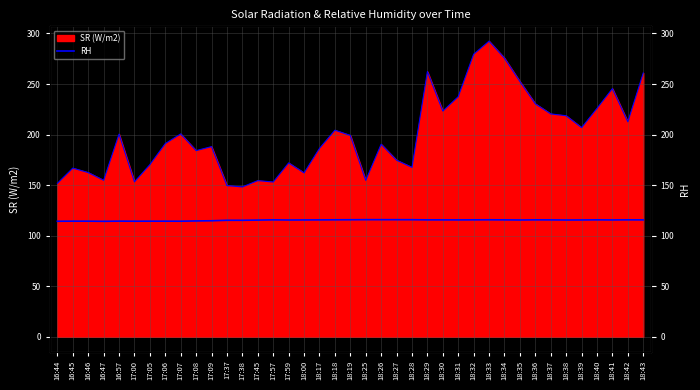

Is it true that the value at 17:08 is 114.6?

True